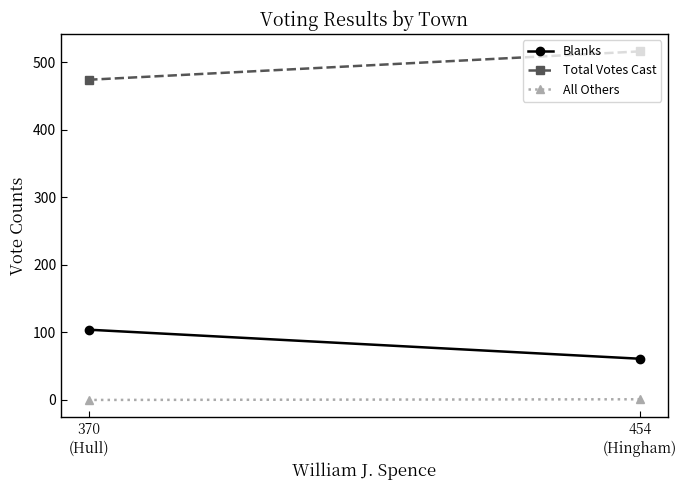

Reading left to right, what are all the values shown in this chart?

Blanks: 61	104
Total Votes Cast: 516	474
All Others: 1	0